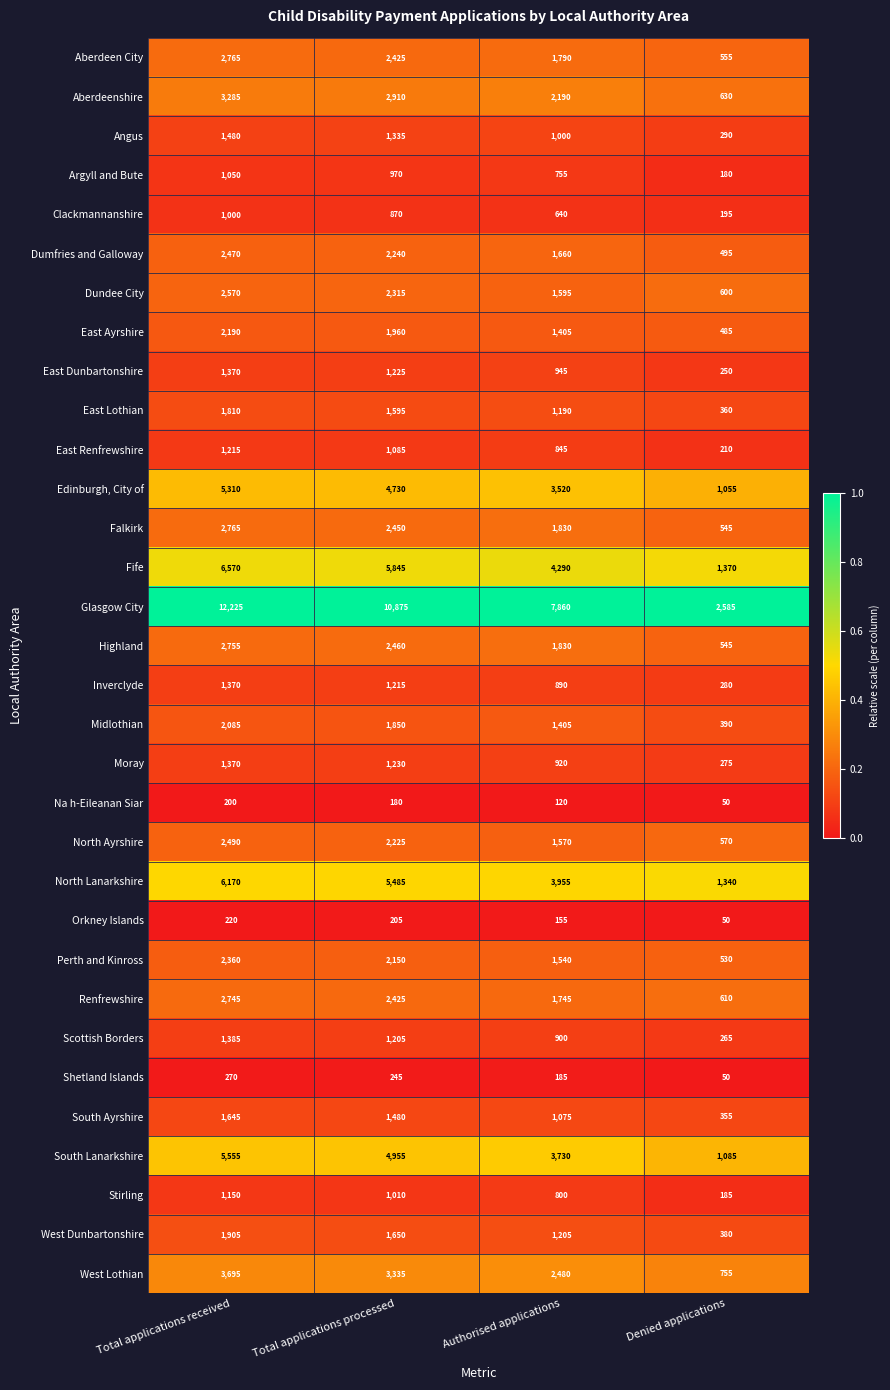

The value of Edinburgh, City of at Authorised applications is 3520. True or false?

True